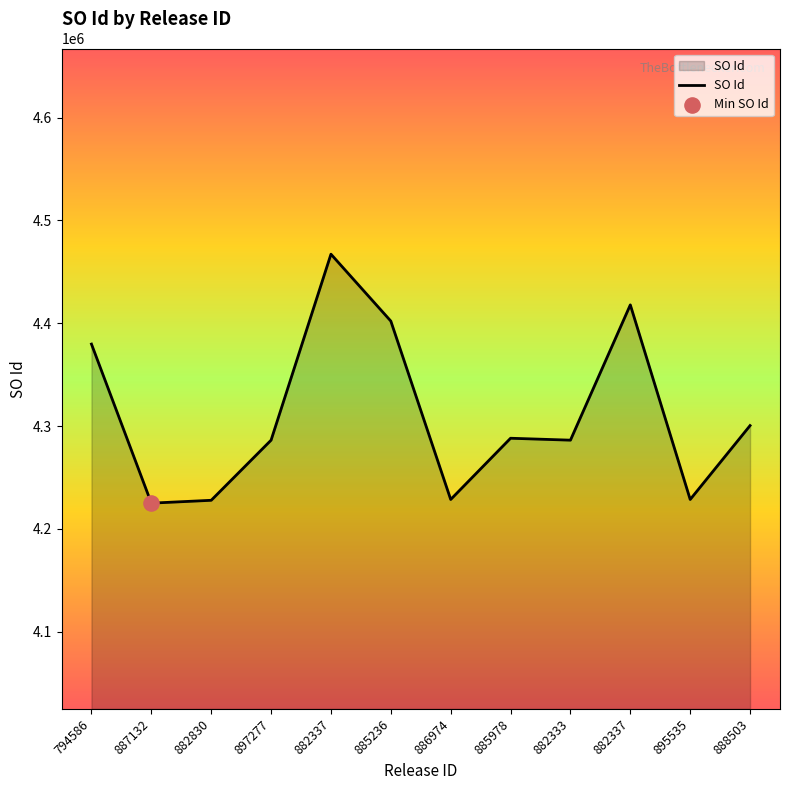

Approximately how many times larger is the value at 882337 compared to 895535?

1.0